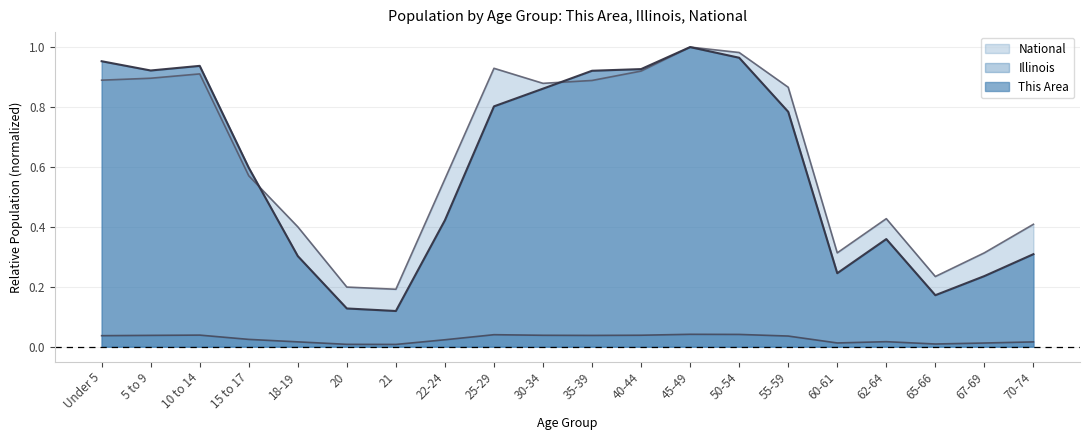

What value does the This Area series have at 50-54?

1.0